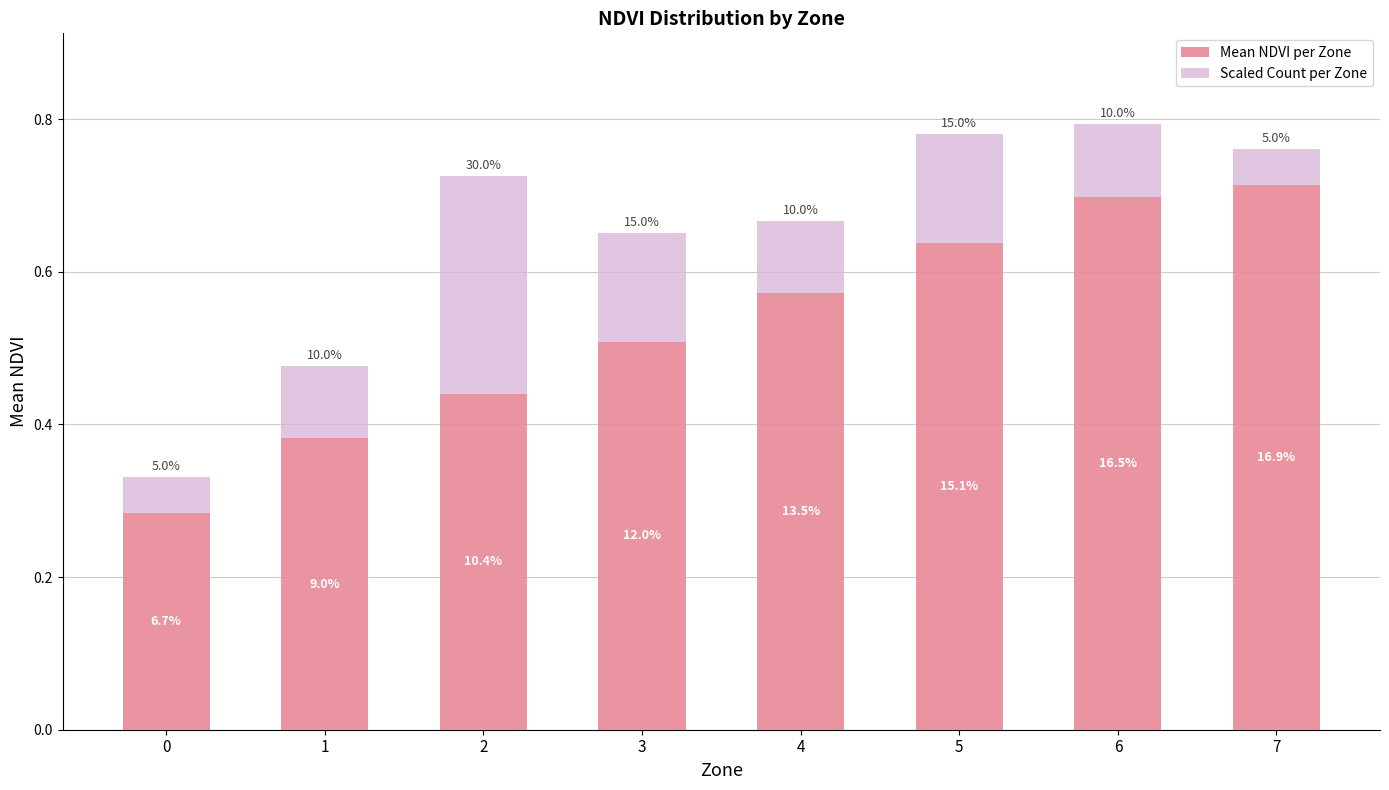

Rank the categories by Scaled Count per Zone value from highest to lowest.

2, 3, 5, 1, 4, 6, 0, 7